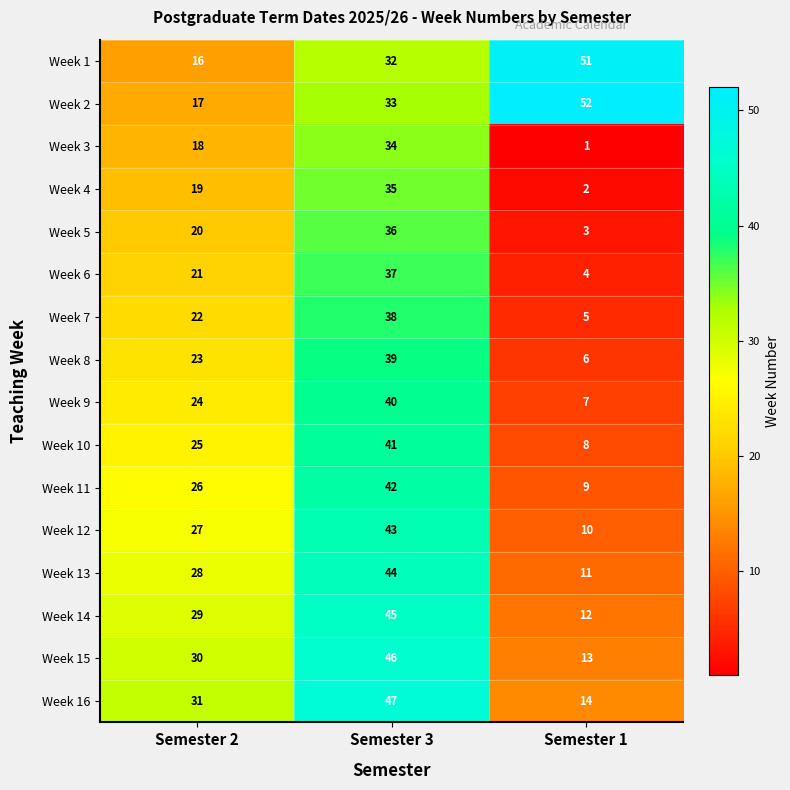

What is the difference between the maximum and second lowest values in the Week 13 series?

16